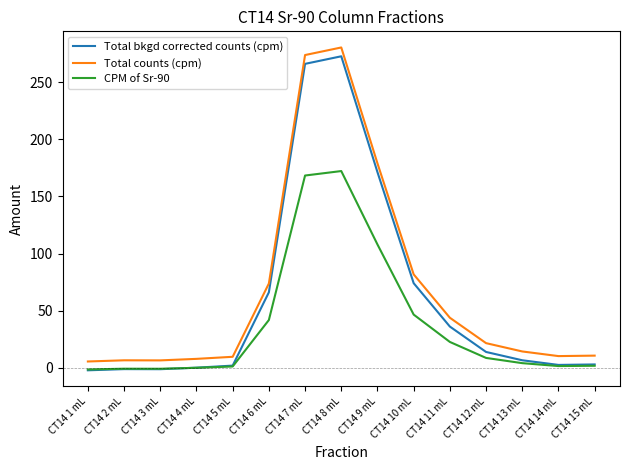

What is the sum of the Total counts (cpm) values at CT14 15 mL and CT14 10 mL?

92.7